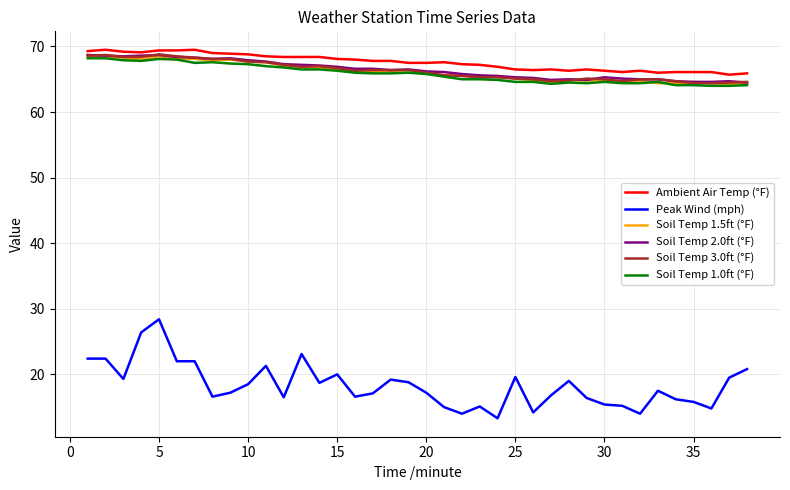

How many lines are shown in the chart?

6